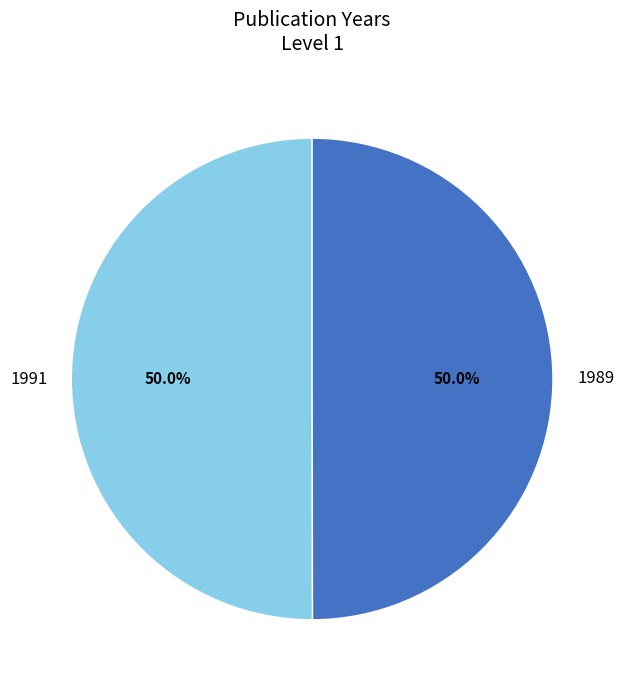

What is the ratio of the value at 1991 to the value at 1989?

1.0